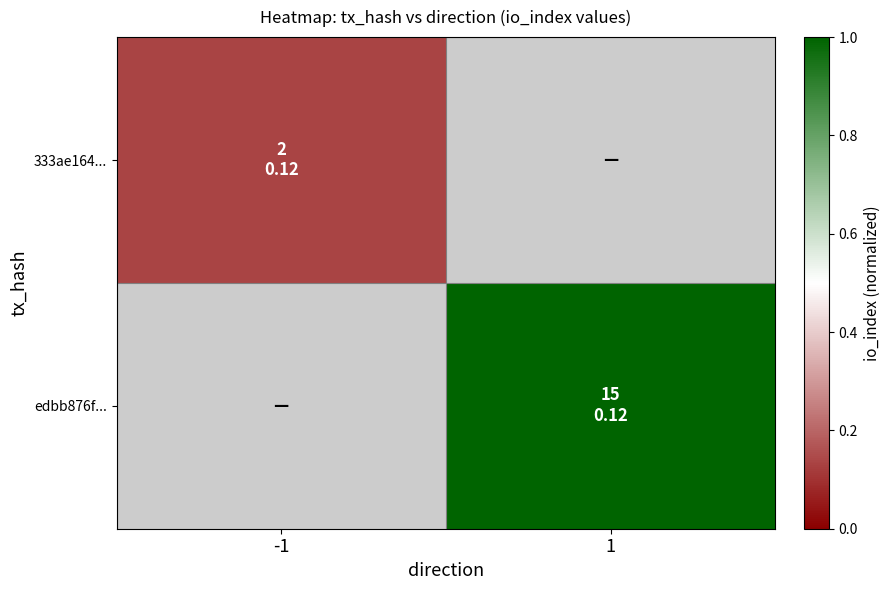

True or false: edbb876f... has a value of 1.0 at 1.

True